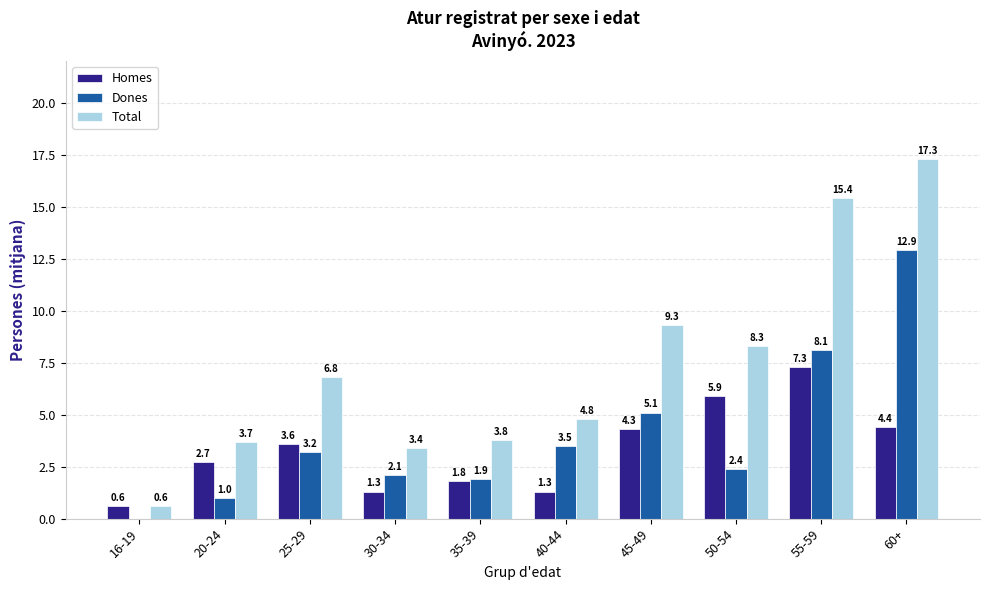

The Homes series shows 2.7 at 20-24. True or false?

True